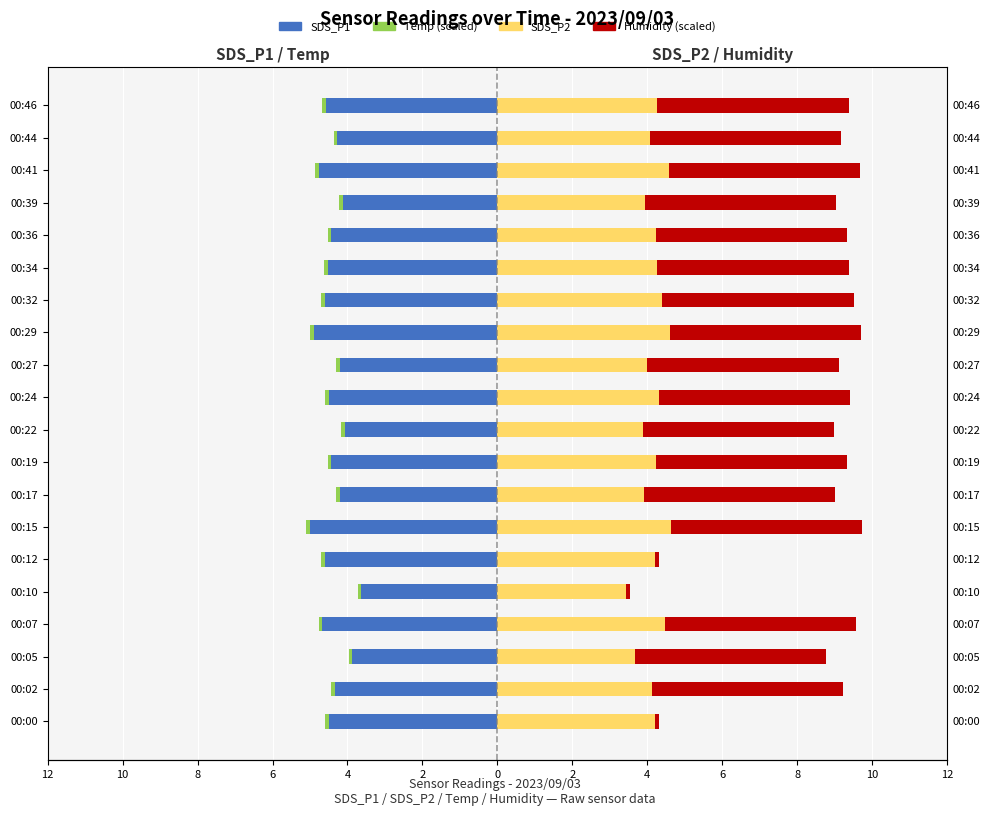

What are all the series names shown in the legend?

SDS_P1, Temp (scaled), SDS_P2, Humidity (scaled)